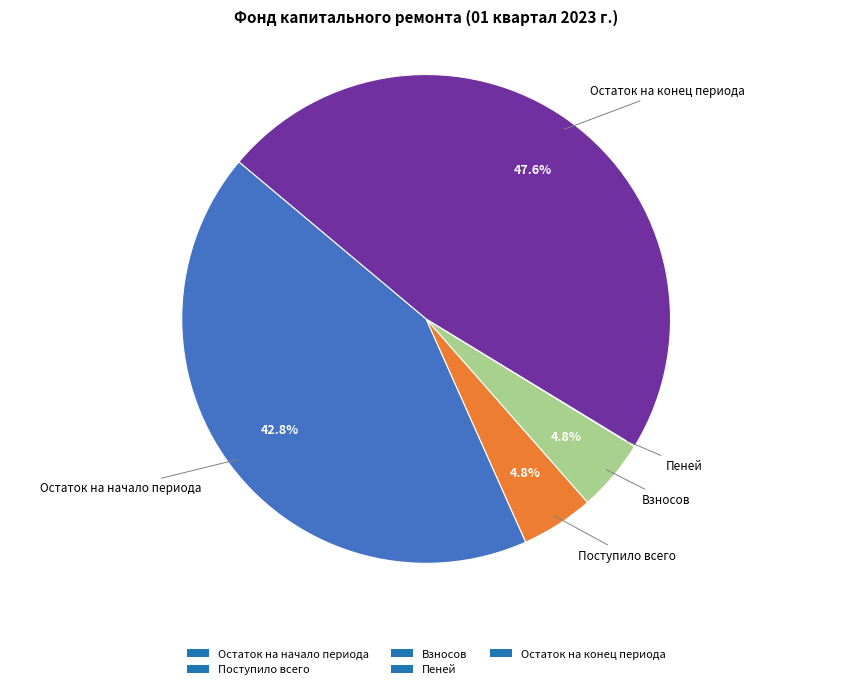

Approximately how many times larger is the value at Остаток на начало периода compared to Остаток на конец периода?

0.9